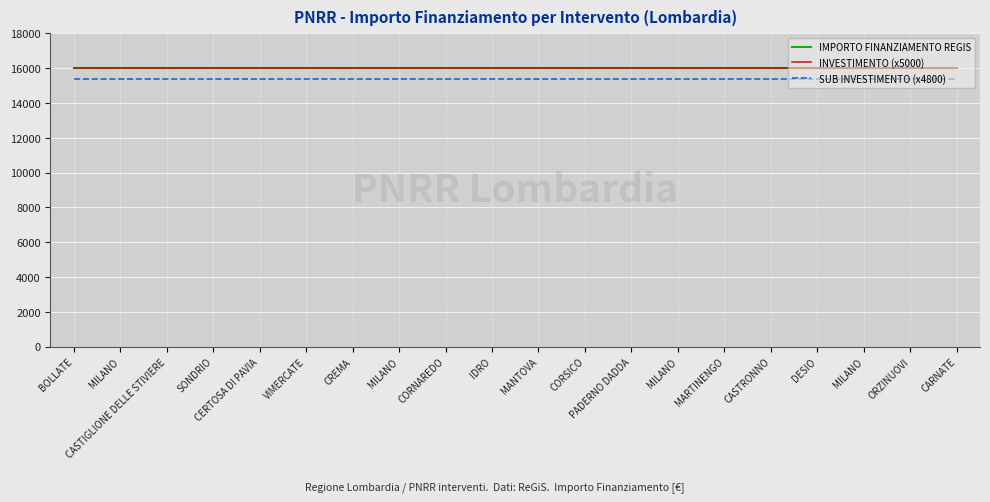

True or false: SUB INVESTIMENTO (x4800) has more than 1 points higher than both neighbors.

False